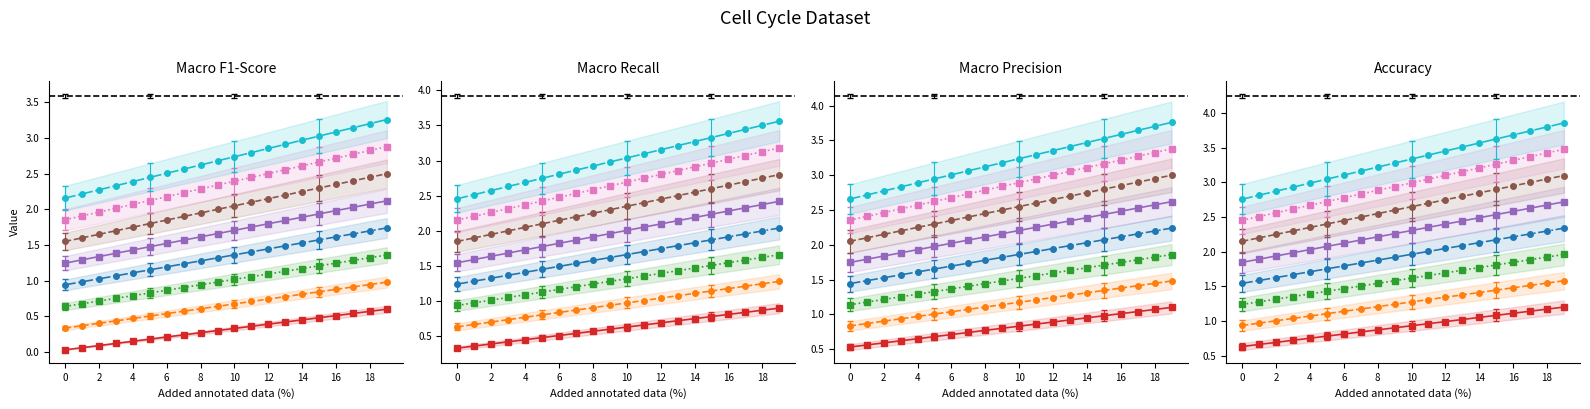

Where is the data nearest to the value 1?

2